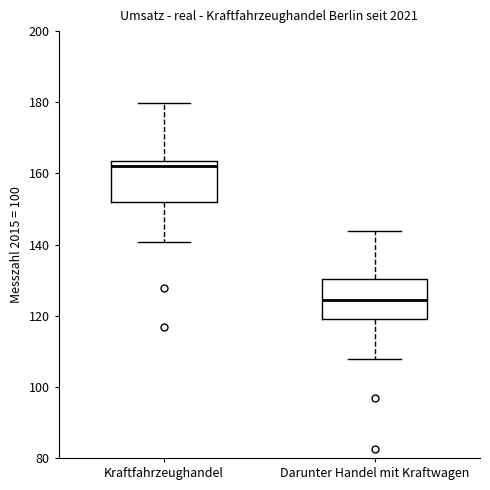

Reading left to right, read every box against the y-axis: the position of its median line, the range the box covers, and the ends of its whiskers. The values are not printed on the chart, so give them approximately, as read against the axis.

Kraftfahrzeughandel: median 162, box 152 to 164, whiskers 140 to 180
Darunter Handel mit Kraftwagen: median 124, box 120 to 130, whiskers 108 to 144